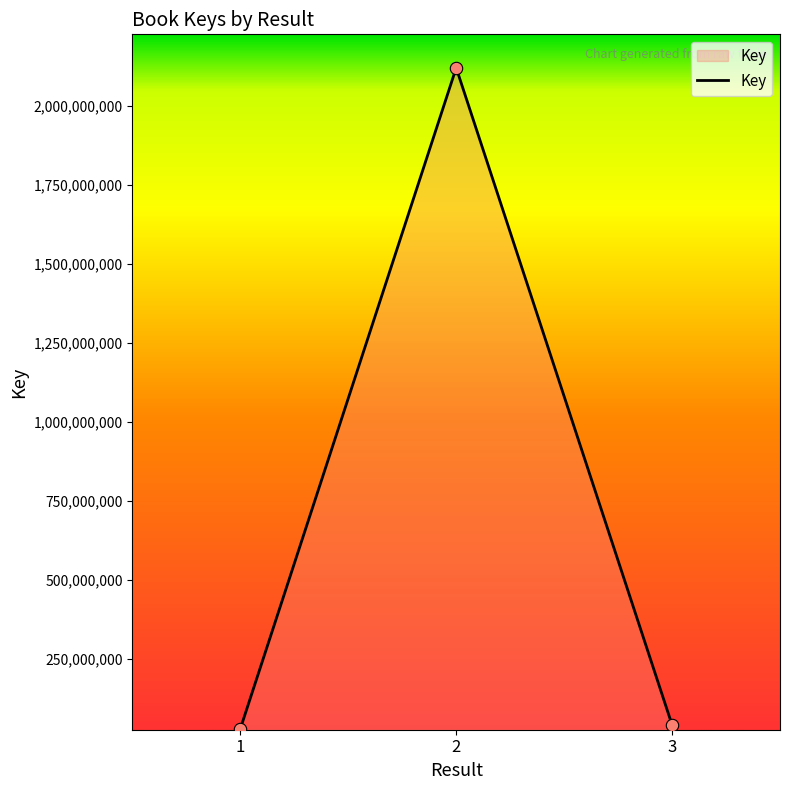

Between 2 and 3, which is larger?

2